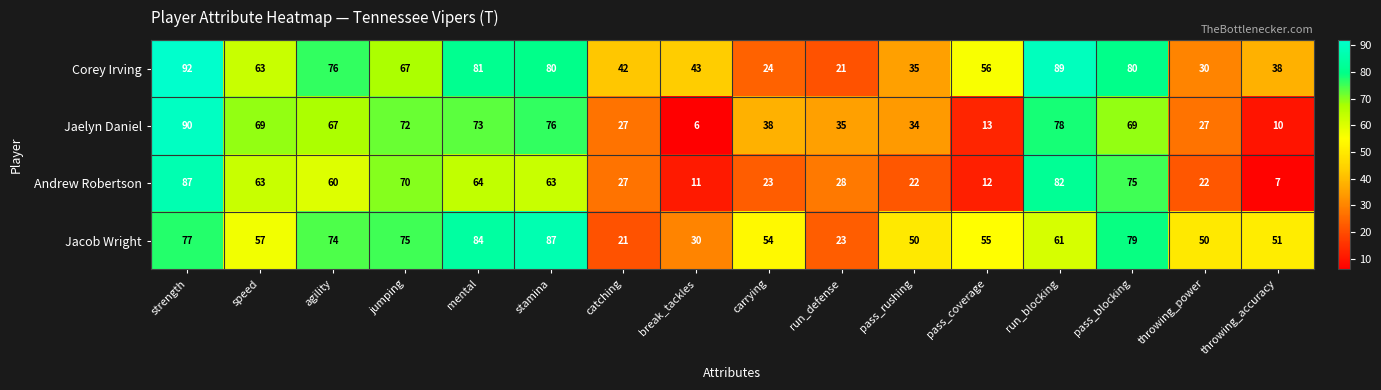

Read the Andrew Robertson value at stamina.

63